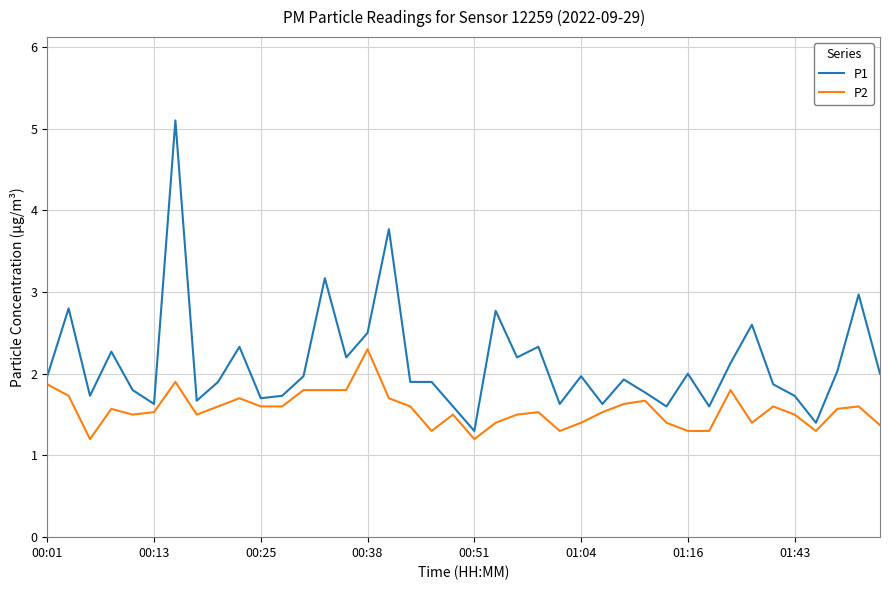

Which series has the largest total across all categories?

P1